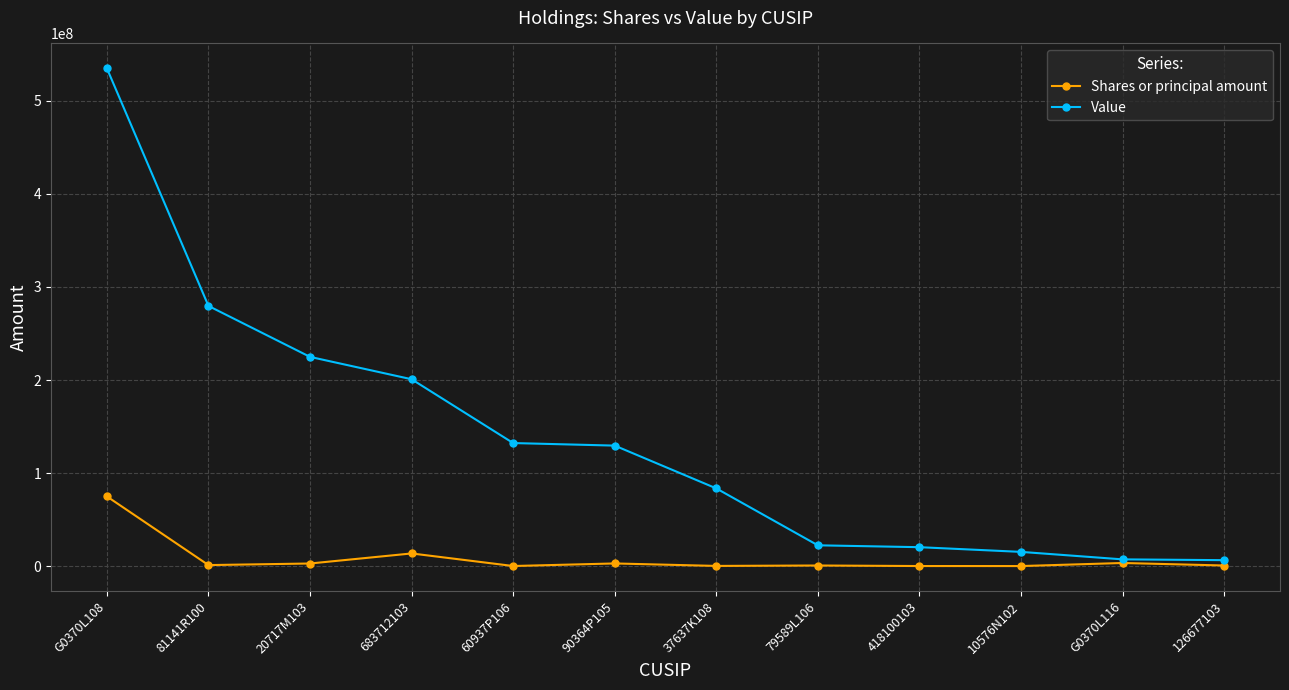

How many lines are shown in the chart?

2